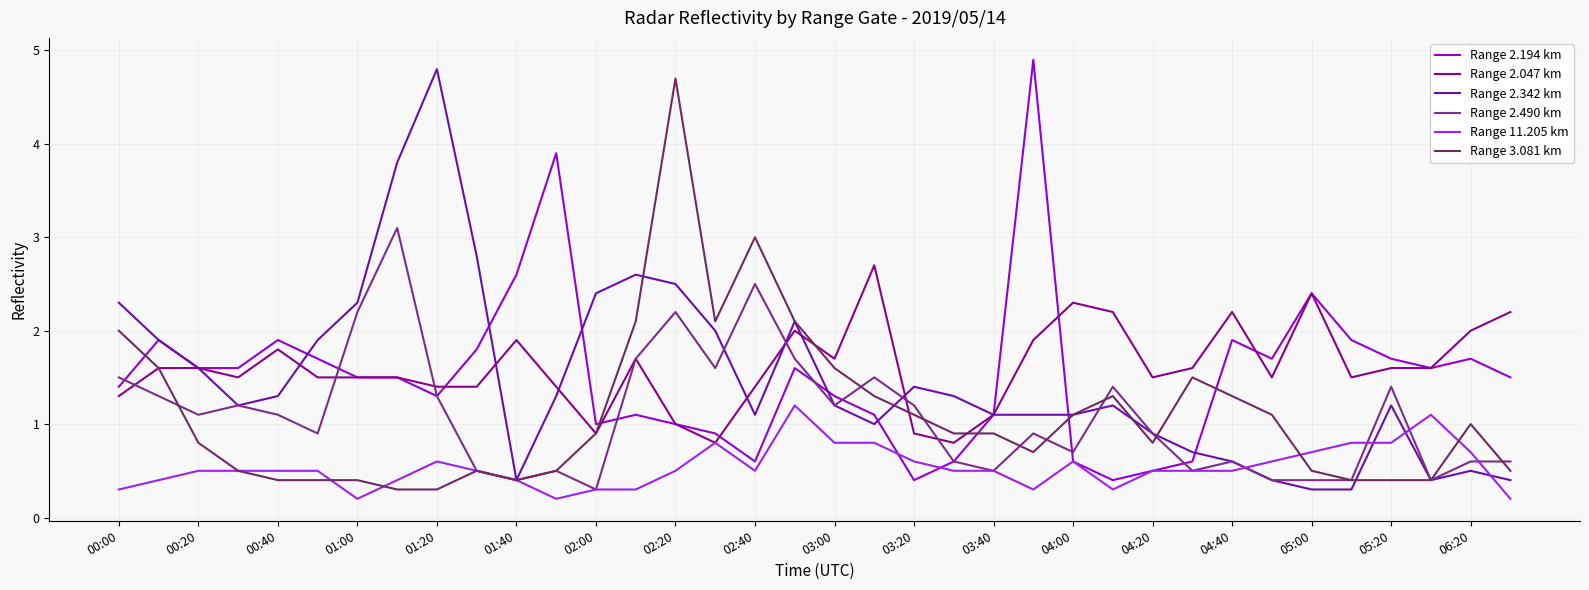

What is the difference between the second highest and second lowest values in the Range 2.342 km series?

3.5